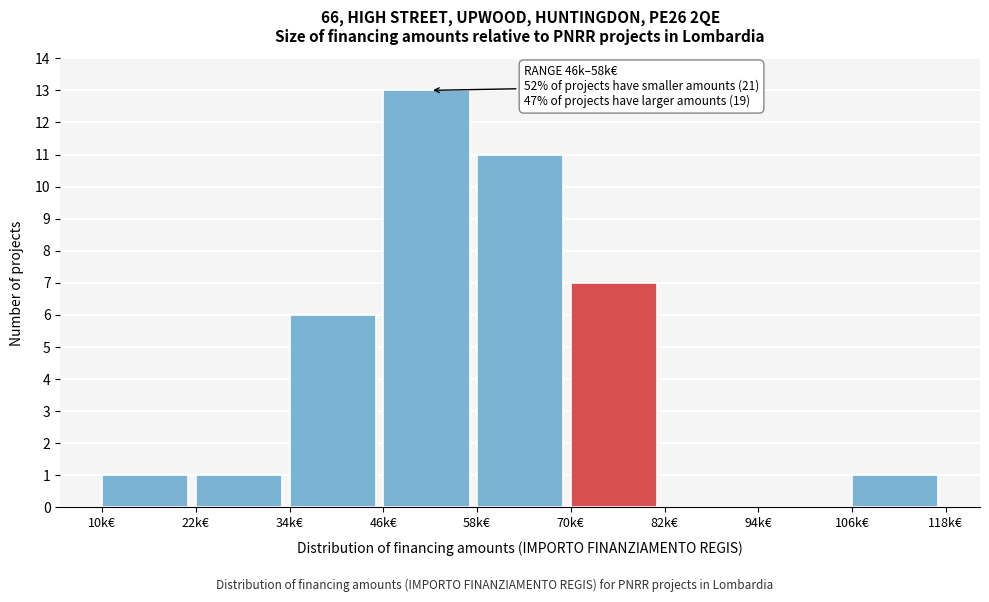

Reading left to right, extract all data points from this chart.

10k€=1	22k€=1	34k€=6	46k€=13	58k€=11	70k€=7	82k€=0	94k€=0	106k€=1